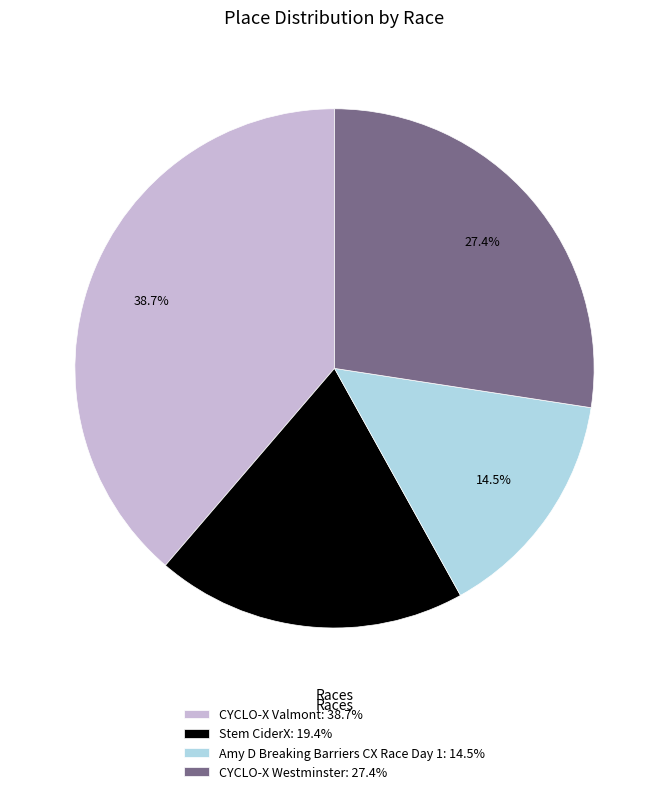

Count the number of slices in the pie.

4